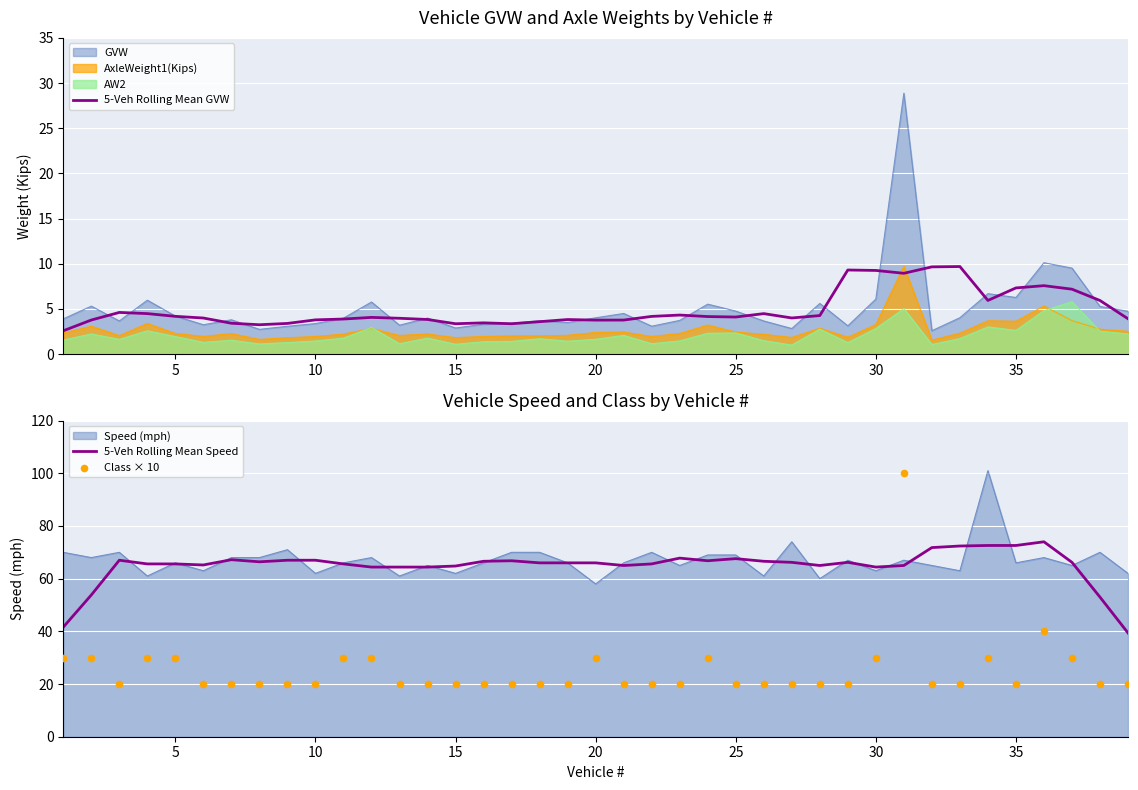

At how many categories does at least one series exceed 0?

39